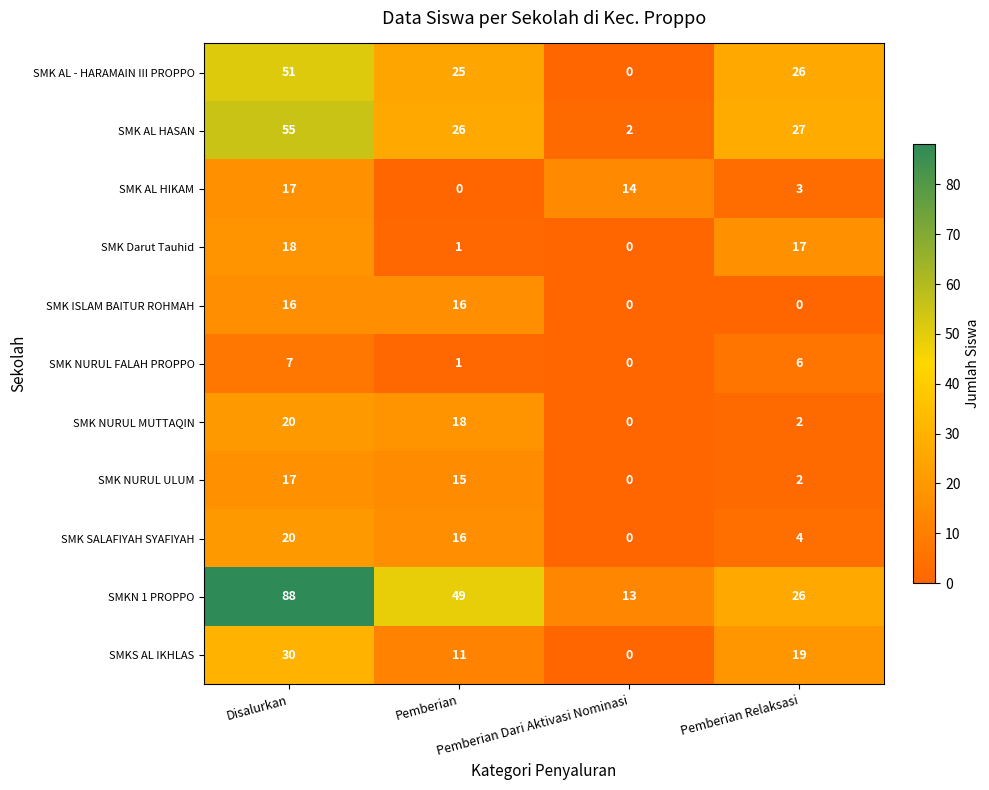

What is the maximum value shown in the chart?

88